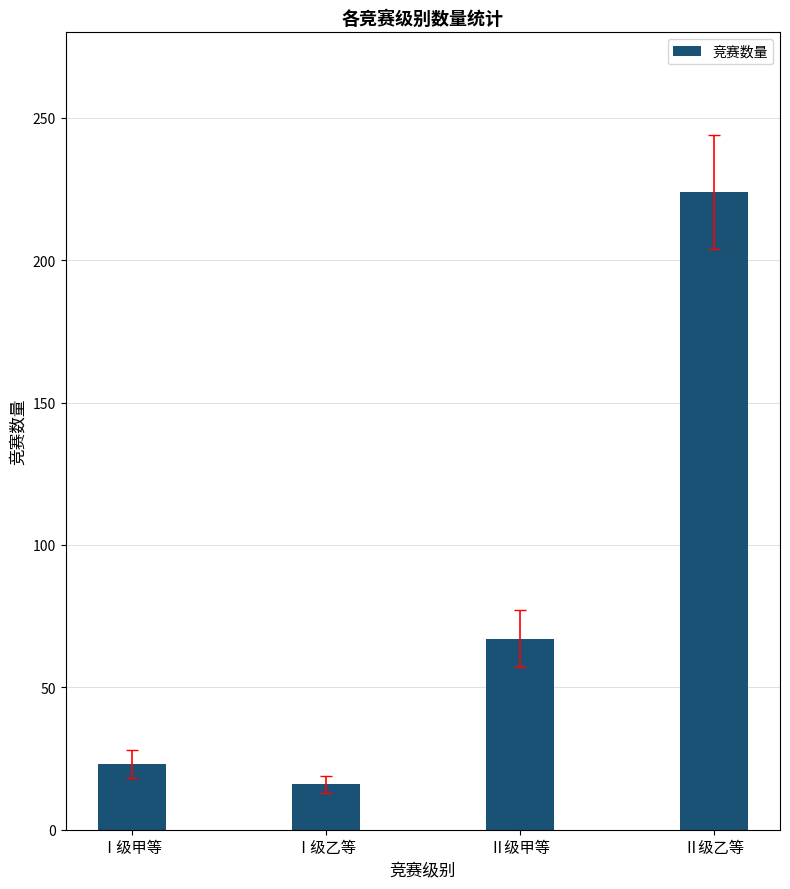

What is the label of the 4th bar from the right?

Ⅰ级甲等